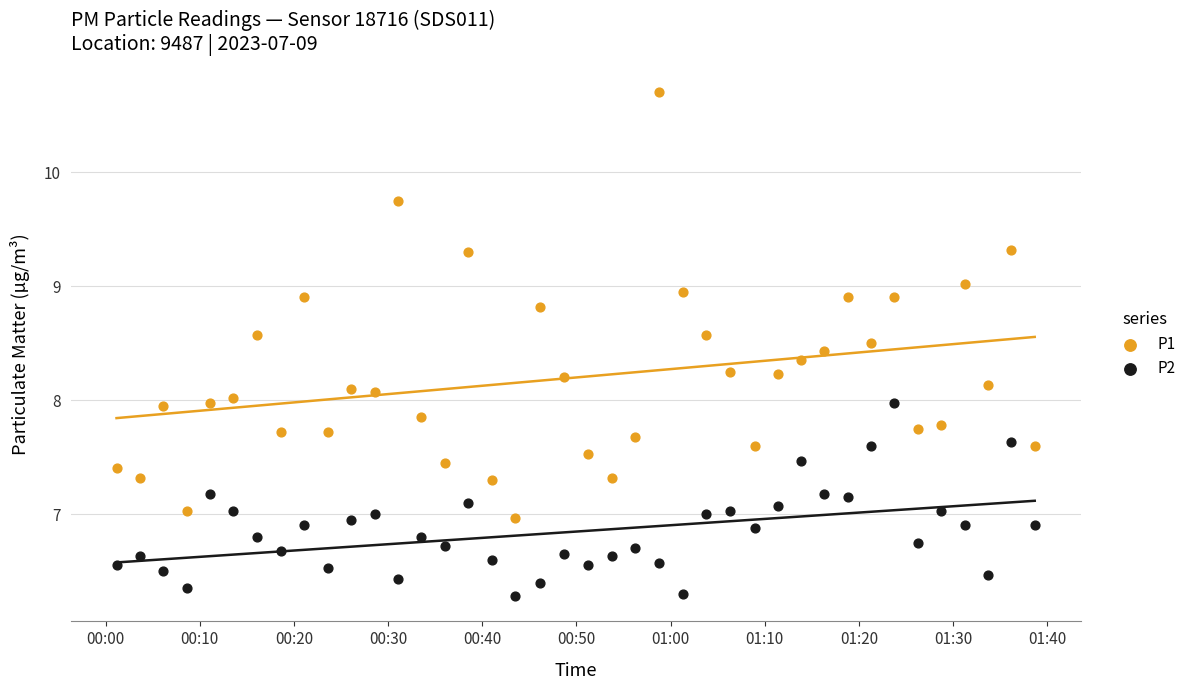

Across all data points, what is the range of Y values (max minus min)?

4.4